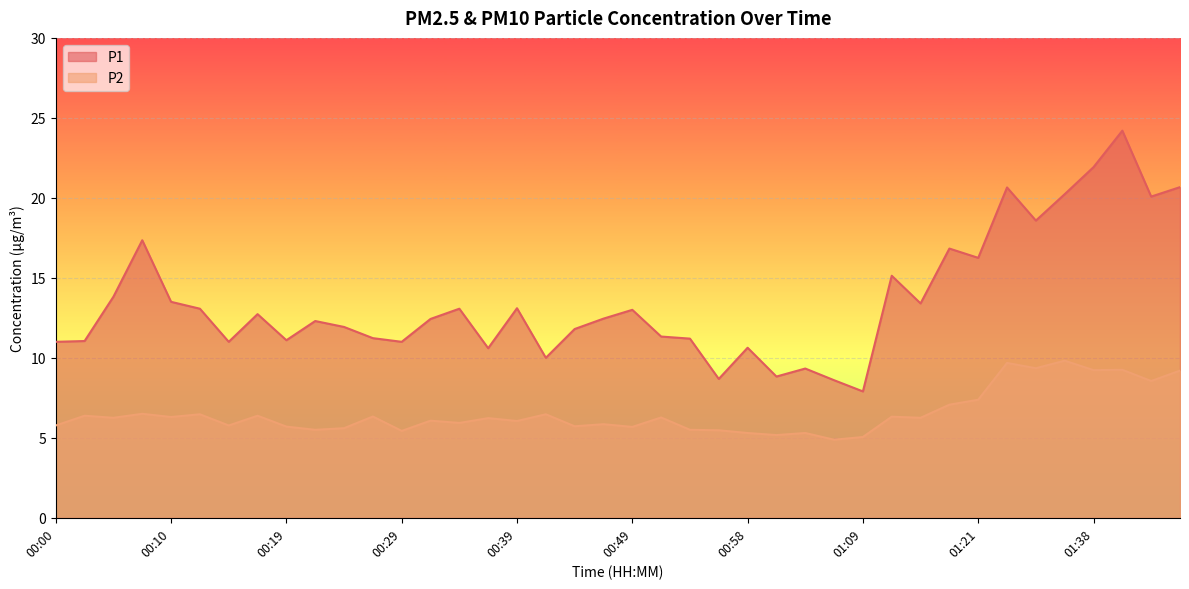

How many series are shown in this chart?

2